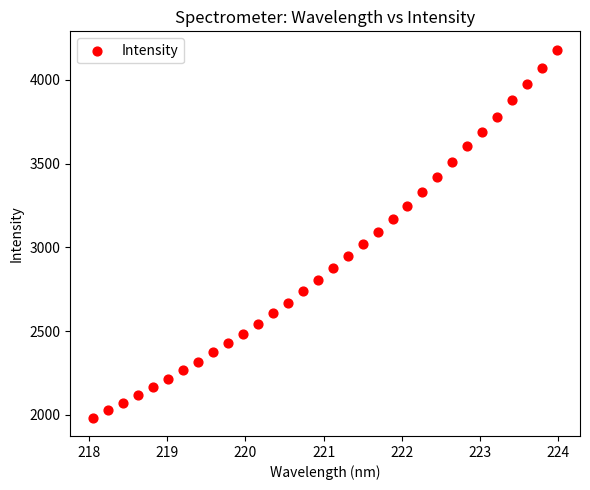

What is the range of Y values (max minus min)?

2195.3